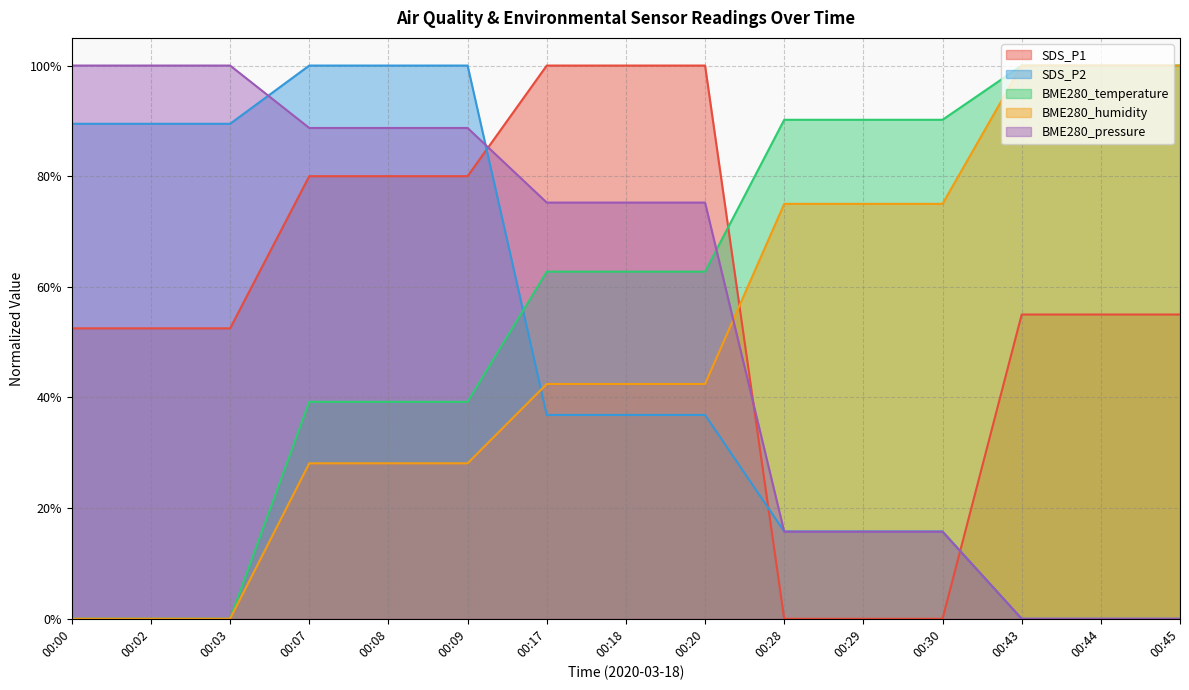

What is the greatest value displayed?

1.0